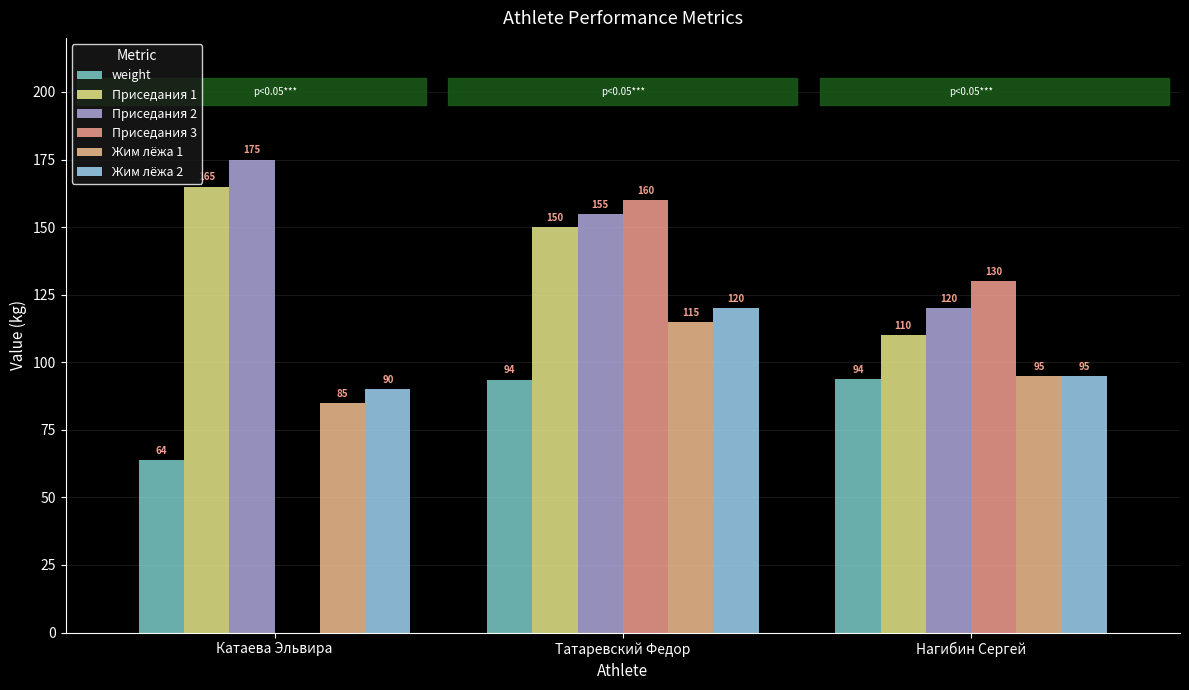

How many series are shown in this chart?

6